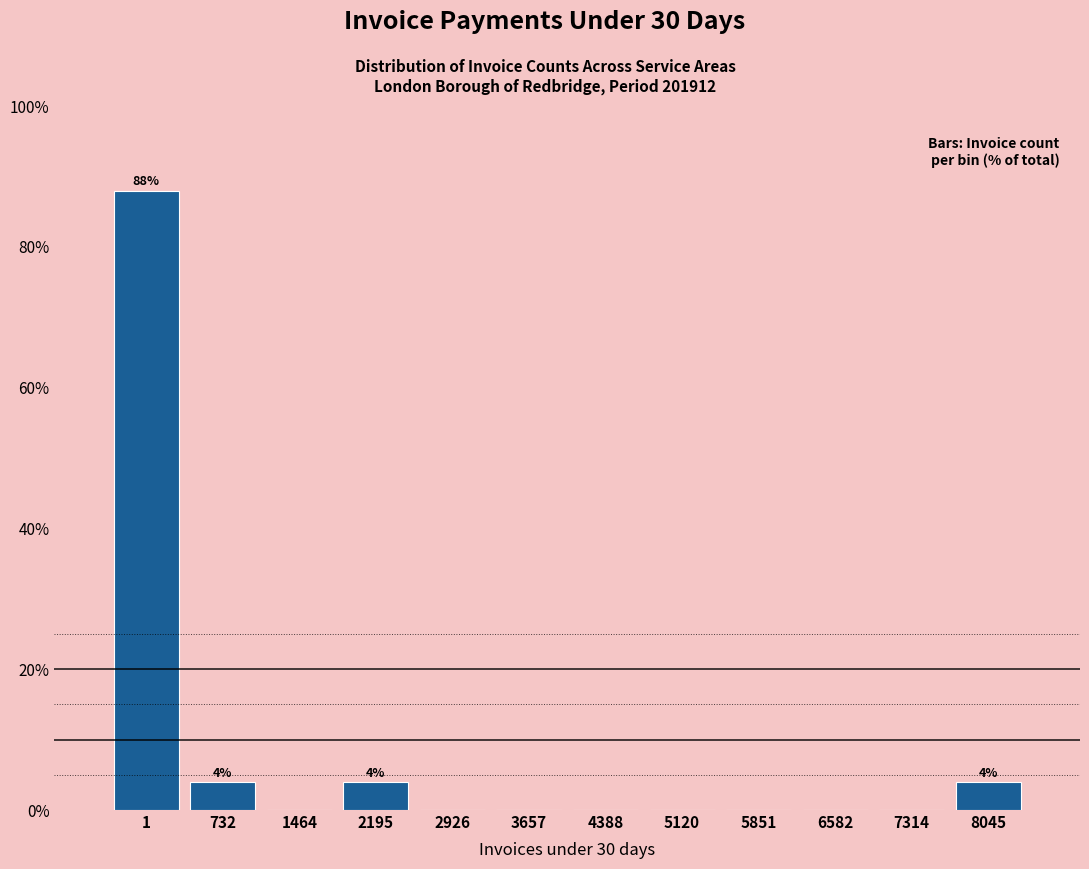

Reading left to right, what are all the values shown in this chart?

1=88	732=4	1464=0	2195=4	2926=0	3657=0	4388=0	5120=0	5851=0	6582=0	7314=0	8045=4